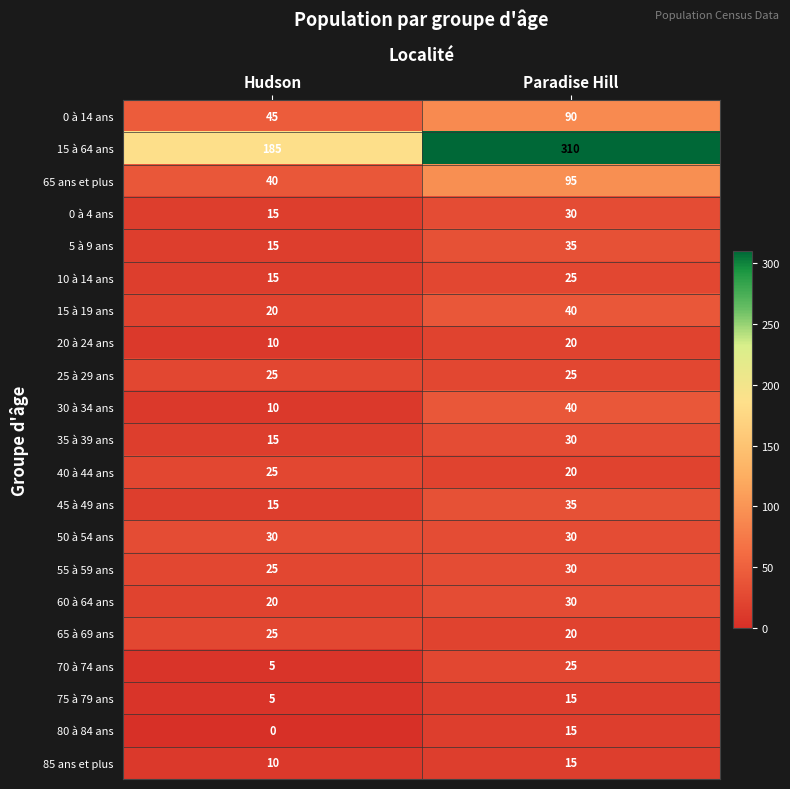

Is the value of 50 à 54 ans at Paradise Hill greater than the value of 75 à 79 ans at Paradise Hill?

Yes